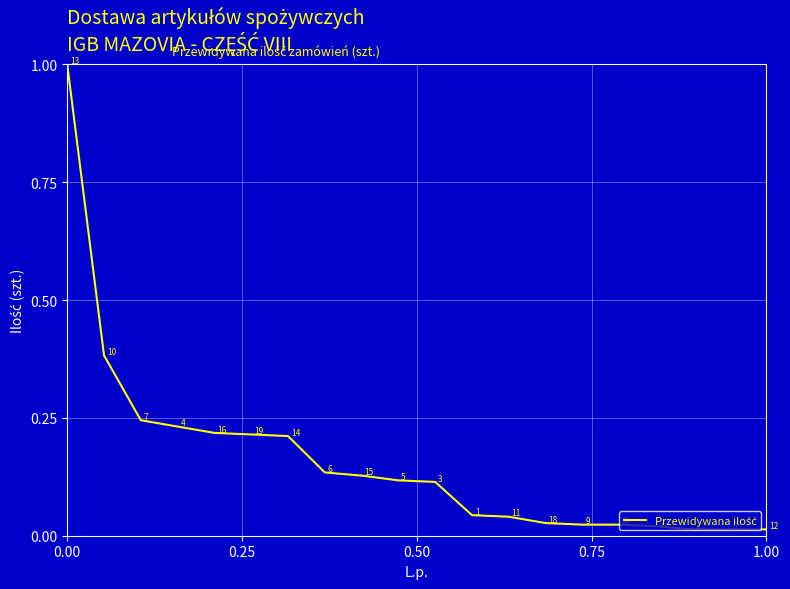

Is it true that the value at 0.00 is 1.5?

False